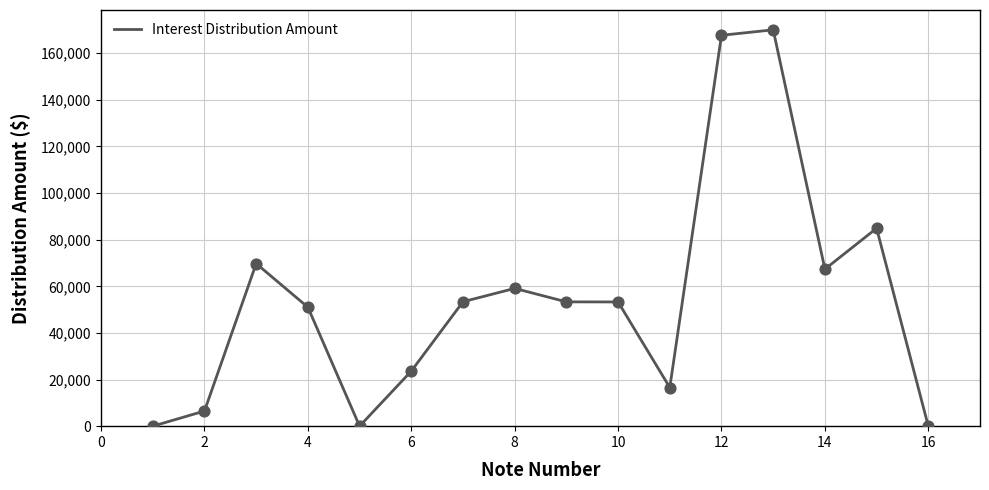

What is the maximum value shown in the chart?

170066.0